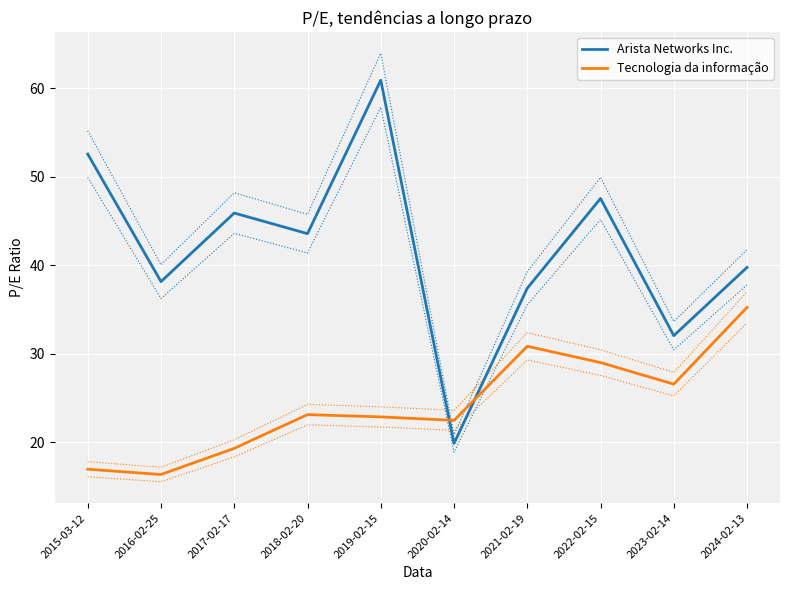

The Arista Networks Inc. series shows 45.9 at 2017-02-17. True or false?

True